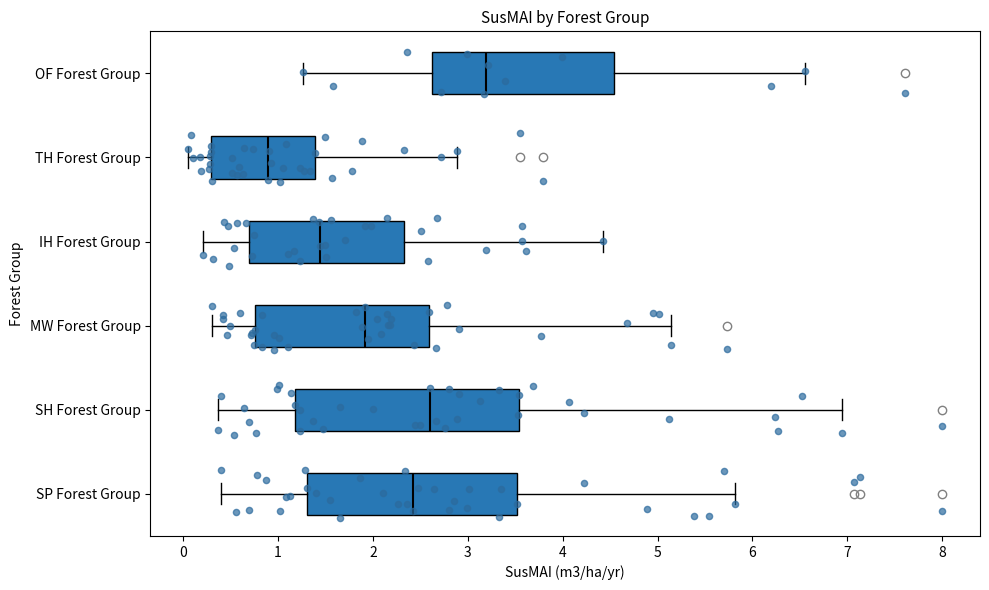

Which box has the furthest to the right median line?

OF Forest Group